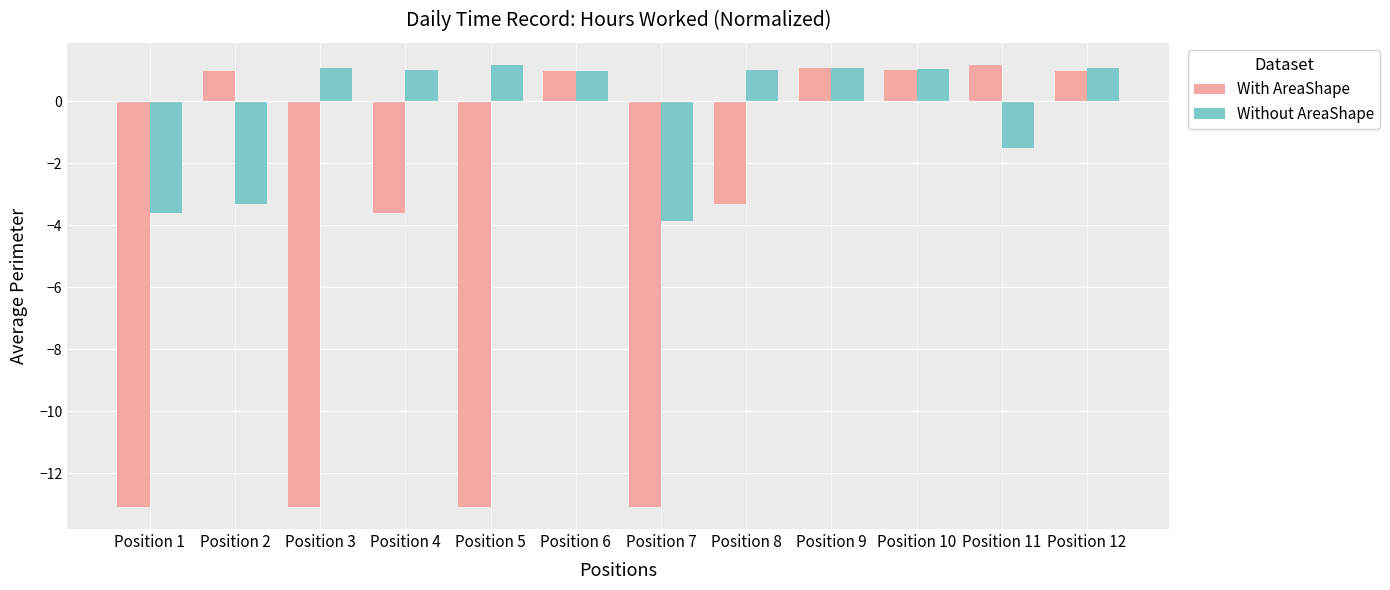

What is the maximum value shown in the chart?

1.2